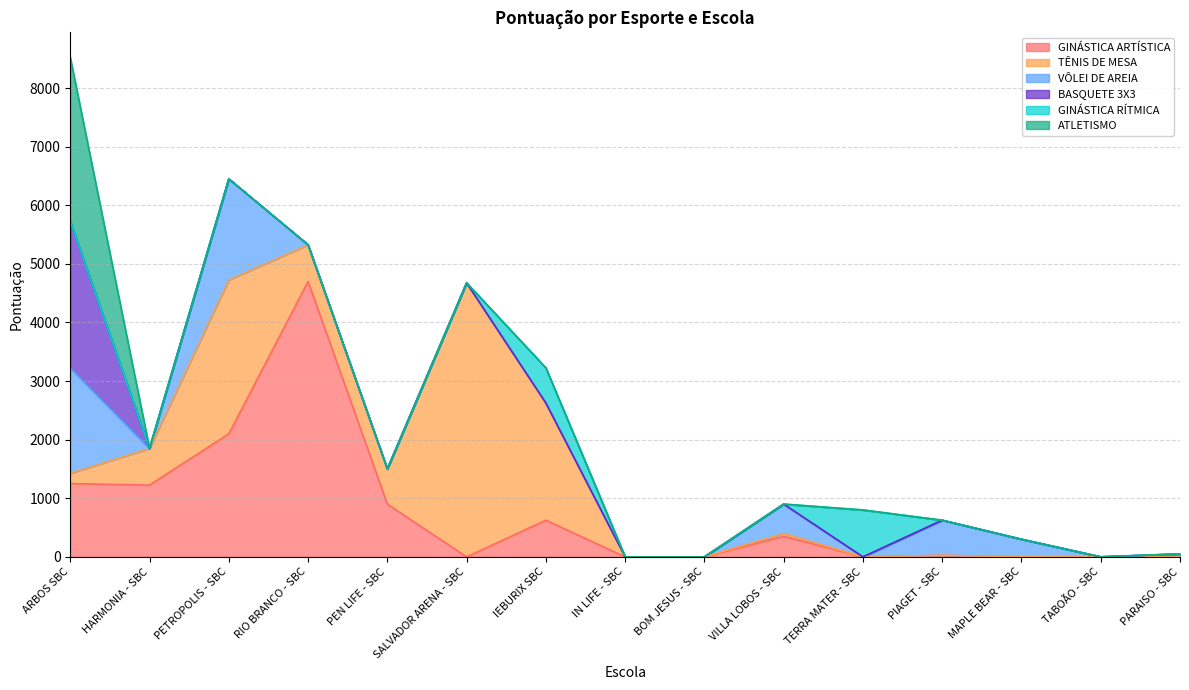

True or false: VÔLEI DE AREIA and ATLETISMO cross at least once.

False